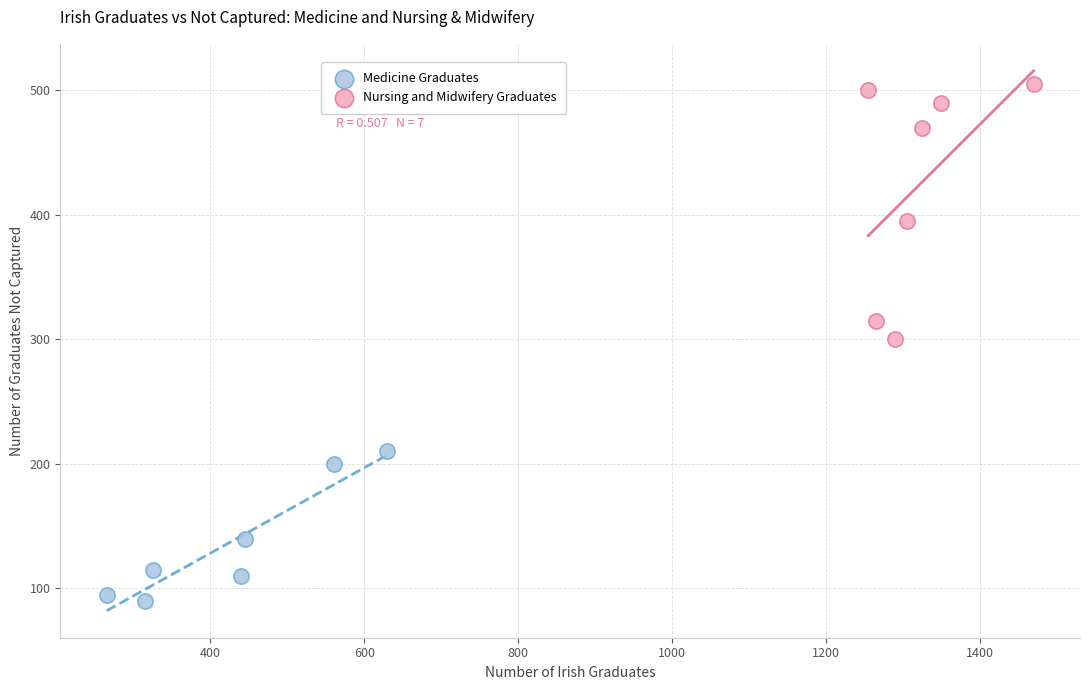

Which series has the largest Y range (max minus min)?

Nursing and Midwifery Graduates